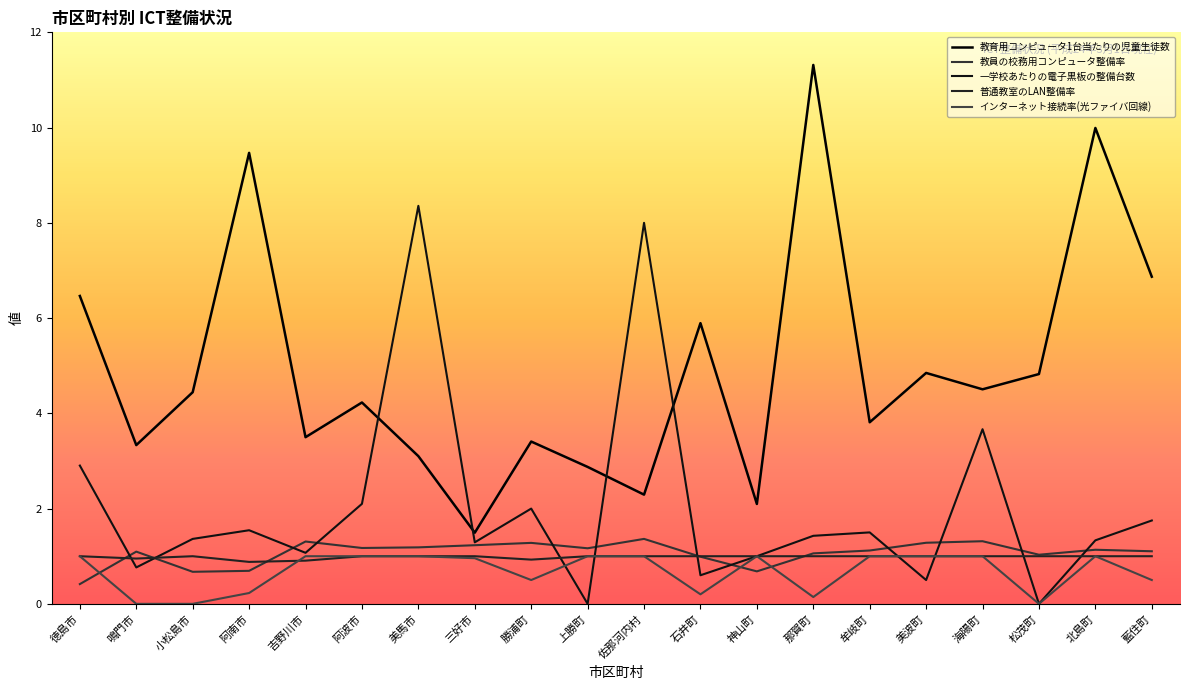

How many lines are shown in the chart?

5